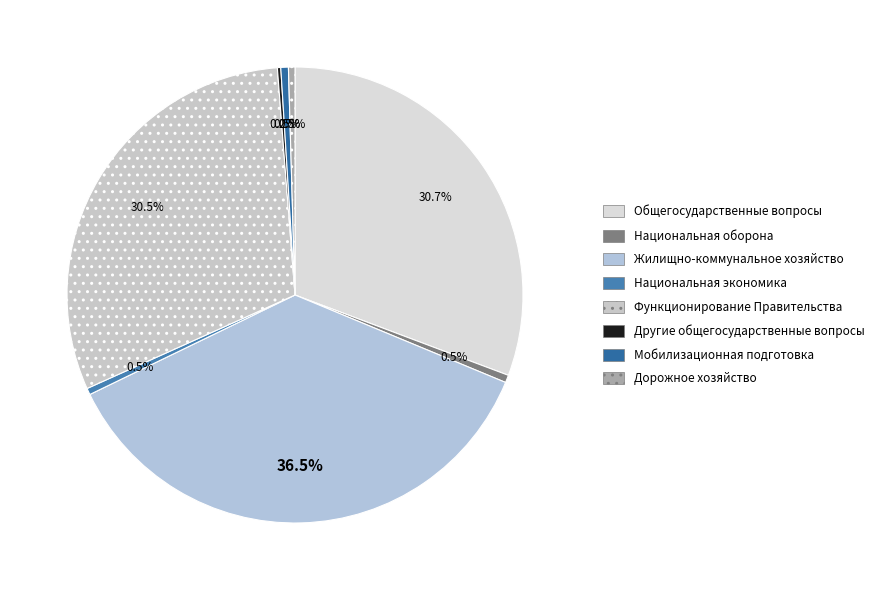

Is the sum of Общегосударственные вопросы and Дорожное хозяйство greater than half?

No